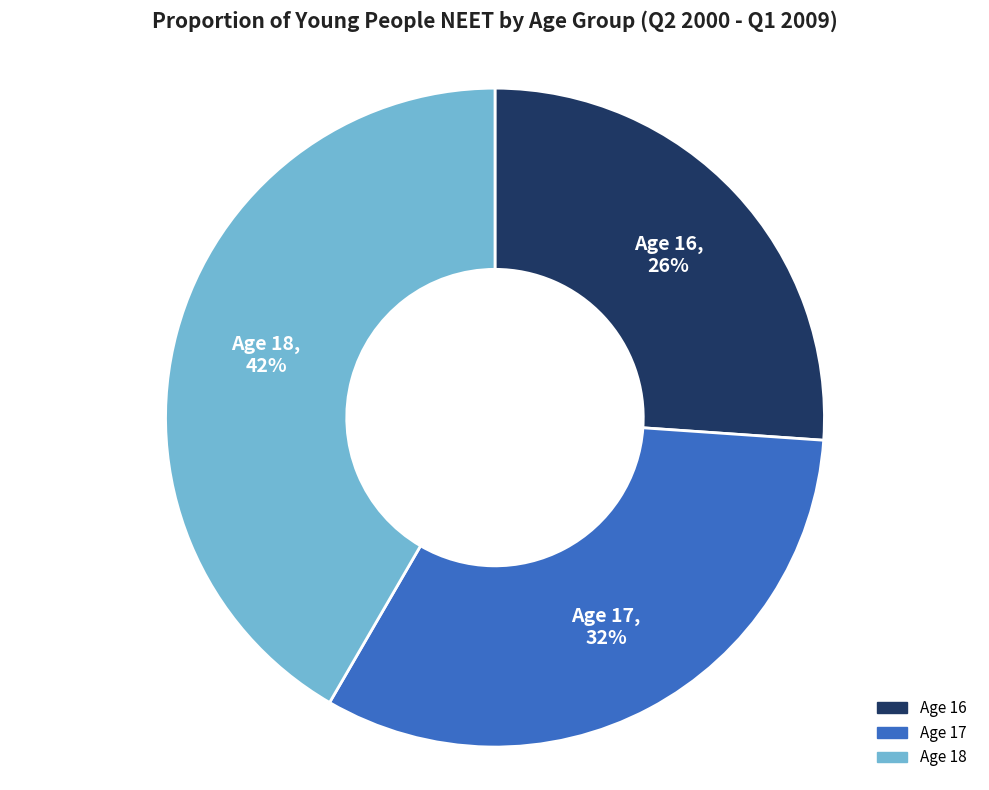

To the nearest percent, what is the average slice percentage?

33%